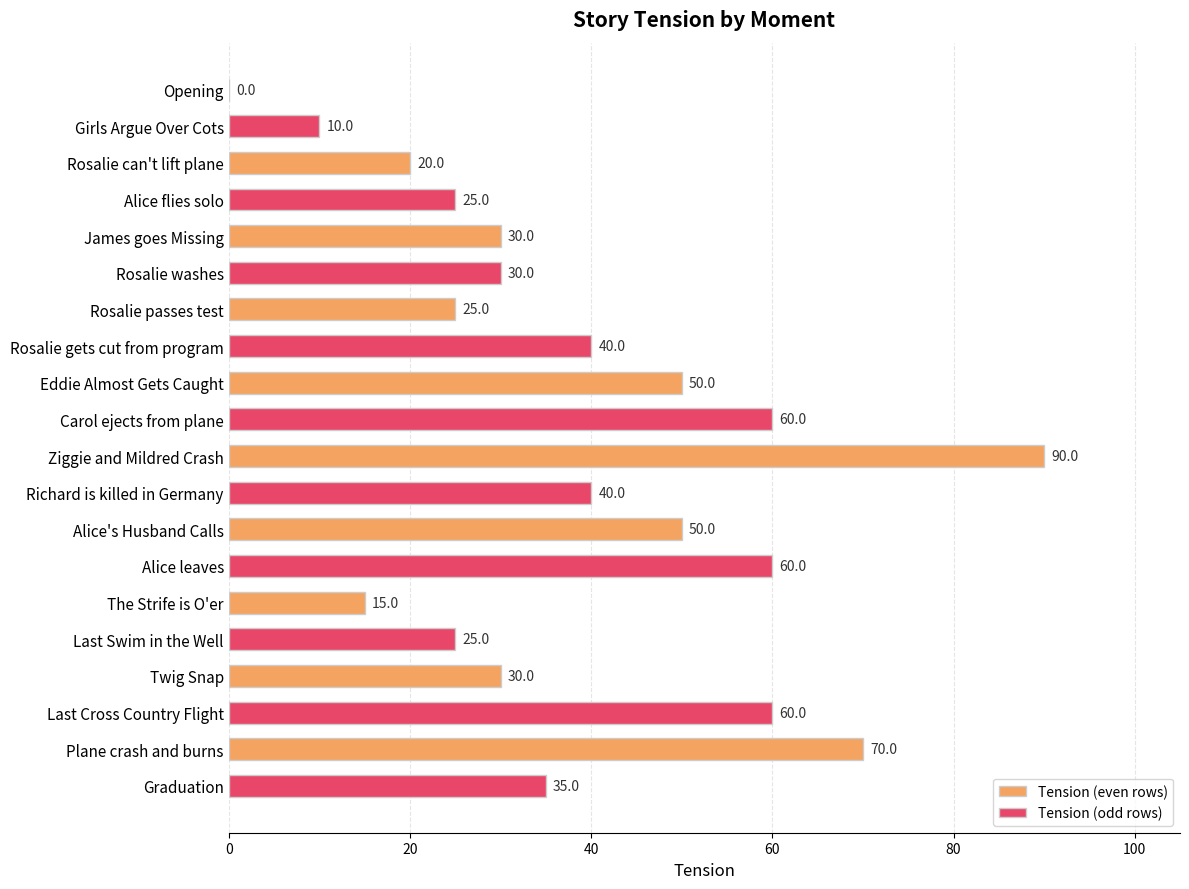

Reading top to bottom, what are all the values shown in this chart?

Opening=0	Girls Argue Over Cots=10	Rosalie can't lift plane=20	Alice flies solo=25	James goes Missing=30	Rosalie washes=30	Rosalie passes test=25	Rosalie gets cut from program=40	Eddie Almost Gets Caught=50	Carol ejects from plane=60	Ziggie and Mildred Crash=90	Richard is killed in Germany=40	Alice's Husband Calls=50	Alice leaves=60	The Strife is O'er=15	Last Swim in the Well=25	Twig Snap=30	Last Cross Country Flight=60	Plane crash and burns=70	Graduation=35